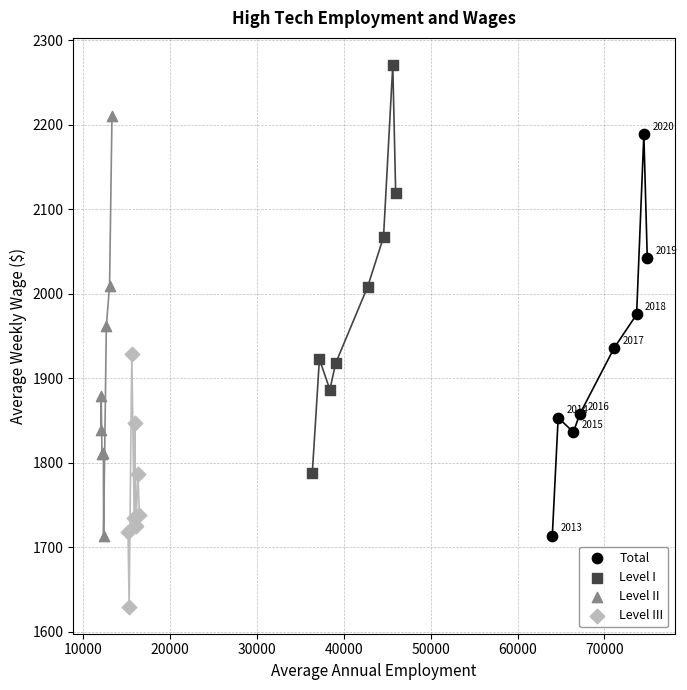

Which series contains the highest Y value?

Level I